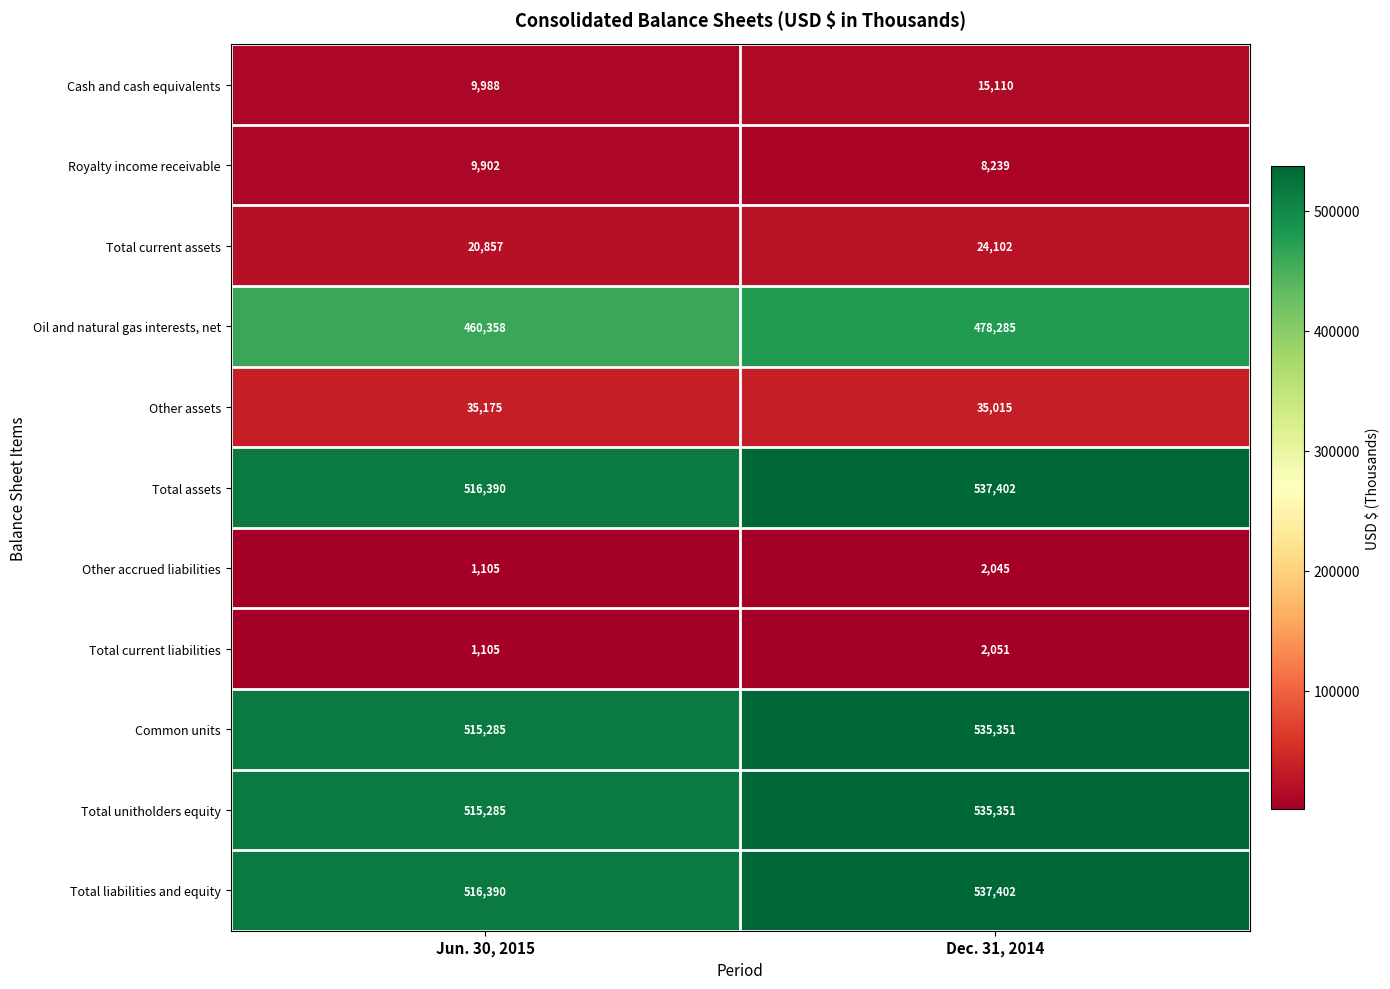

True or false: Total current liabilities has a value of 2051 at Dec. 31, 2014.

True